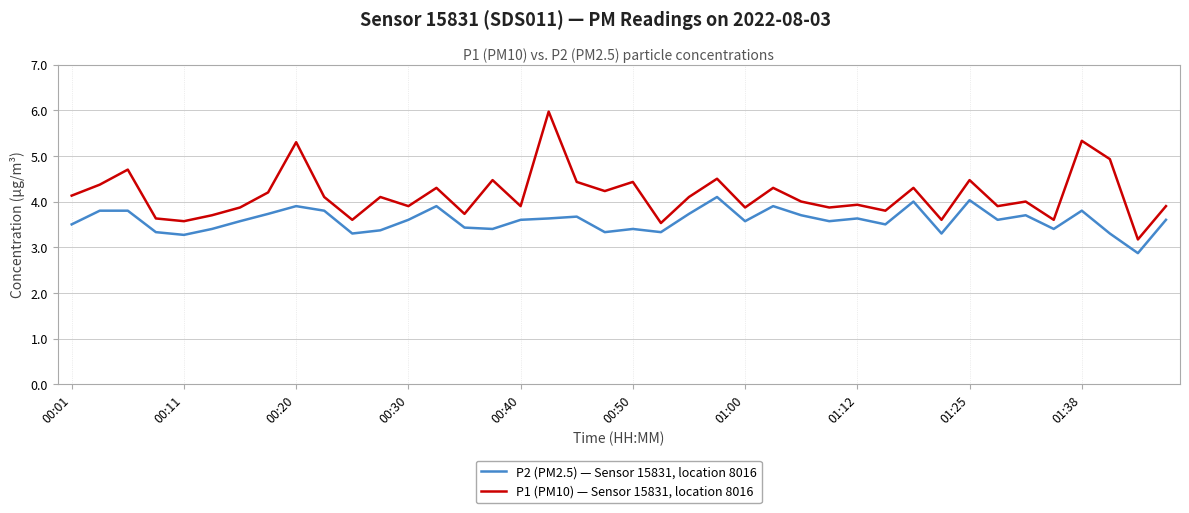

What is the difference between the maximum and minimum values in the P1 (PM10) — Sensor 15831, location 8016 series?

2.8